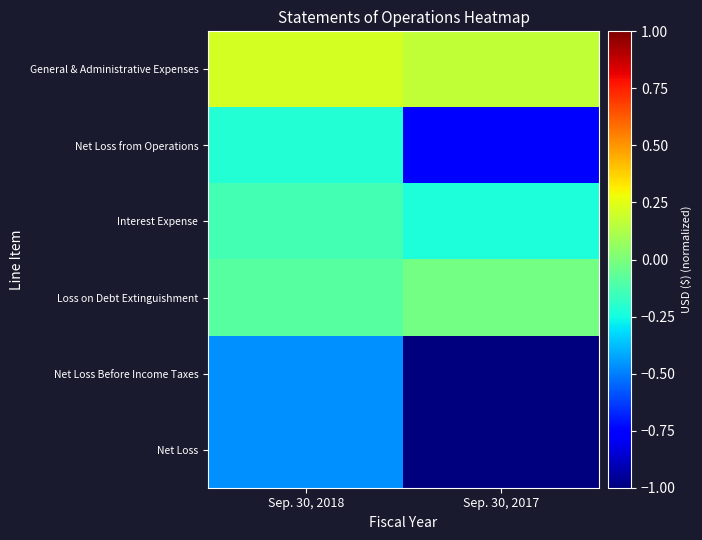

Rank the series at Sep. 30, 2017 from lowest to highest value.

Net Loss Before Income Taxes, Net Loss, Net Loss from Operations, Interest Expense, Loss on Debt Extinguishment, General & Administrative Expenses